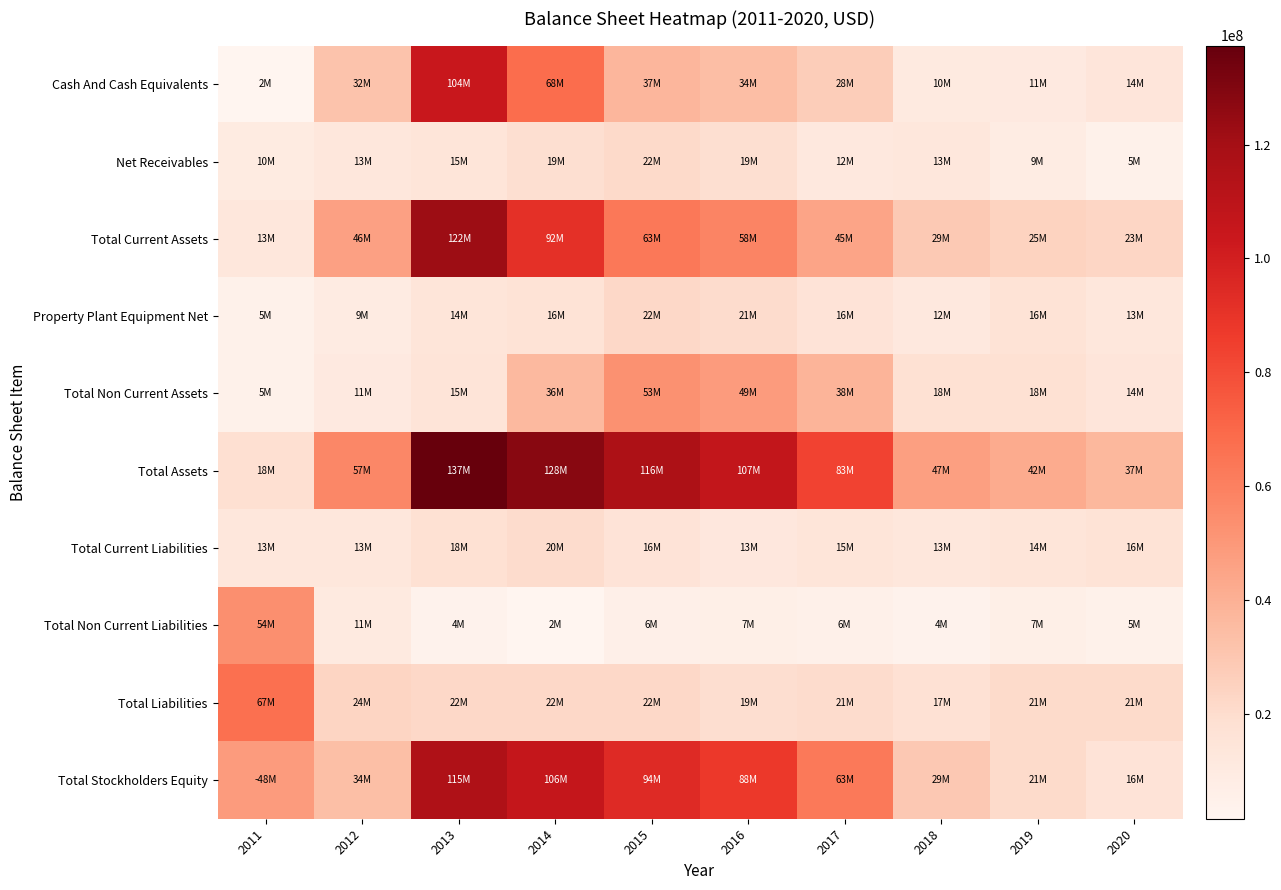

What is the spread (max minus min) of values at 2011?

64986000